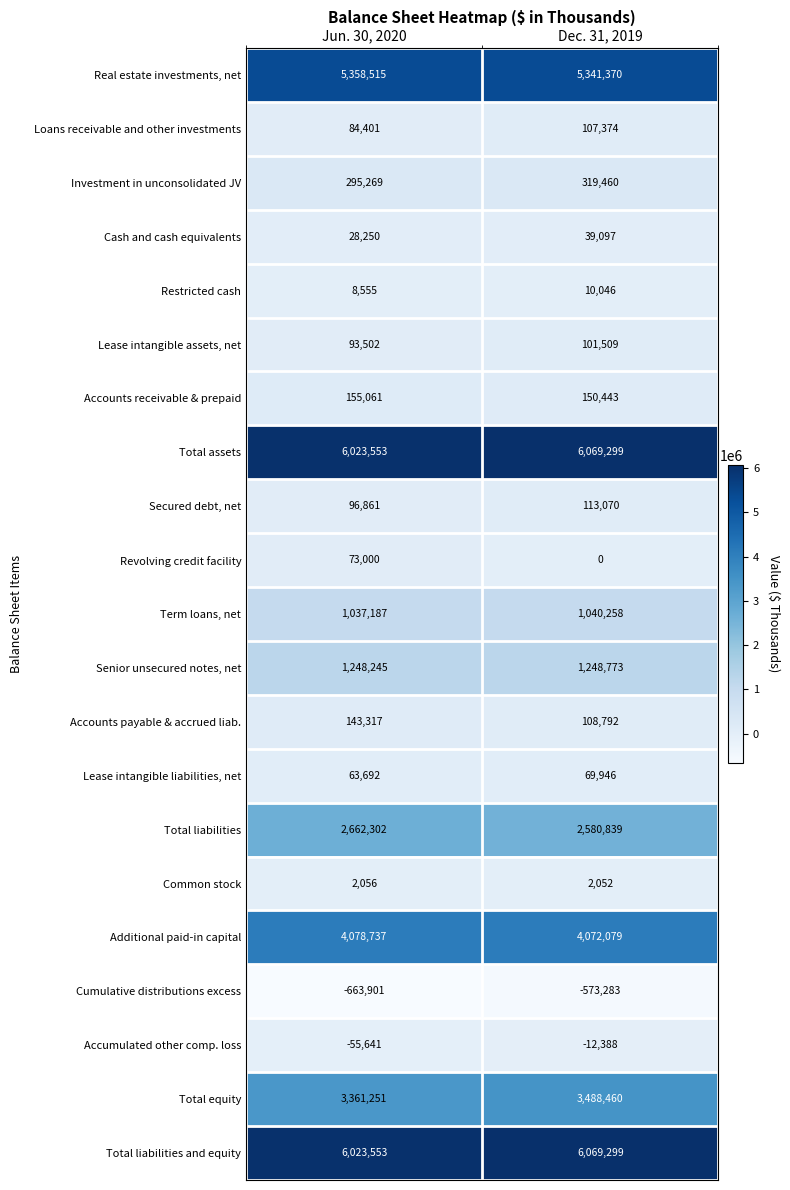

The Real estate investments, net series shows 3261168 at Jun. 30, 2020. True or false?

False